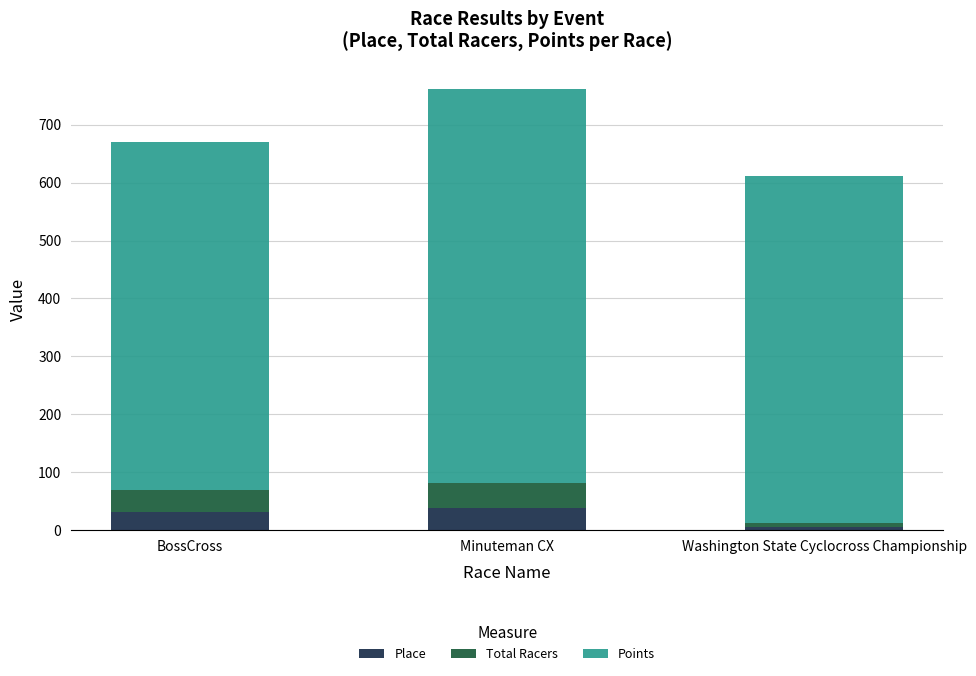

Where is Place nearest to the value 22?

BossCross